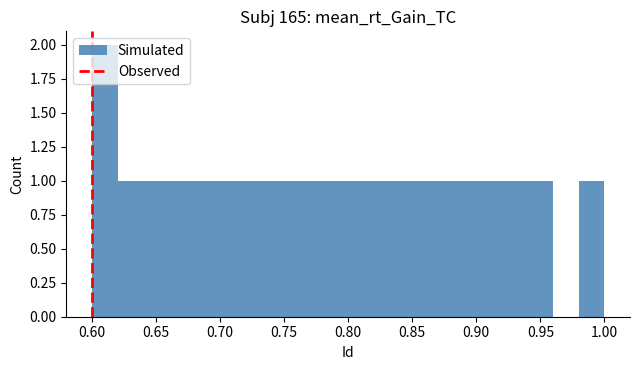

Reading left to right, transcribe this chart: for each bar, give the range it covers on the x-axis and its height. The values are not printed on the chart, so give them approximately, as read against the axis.

0.60 to 0.62: 2
0.62 to 0.64: 1
0.64 to 0.66: 1
0.66 to 0.68: 1
0.68 to 0.70: 1
0.70 to 0.72: 1
0.72 to 0.74: 1
0.74 to 0.76: 1
0.76 to 0.78: 1
0.78 to 0.80: 1
0.80 to 0.82: 1
0.82 to 0.84: 1
0.84 to 0.86: 1
0.86 to 0.88: 1
0.88 to 0.90: 1
0.90 to 0.92: 1
0.92 to 0.94: 1
0.94 to 0.96: 1
0.96 to 0.98: 0
0.98 to 1.00: 1